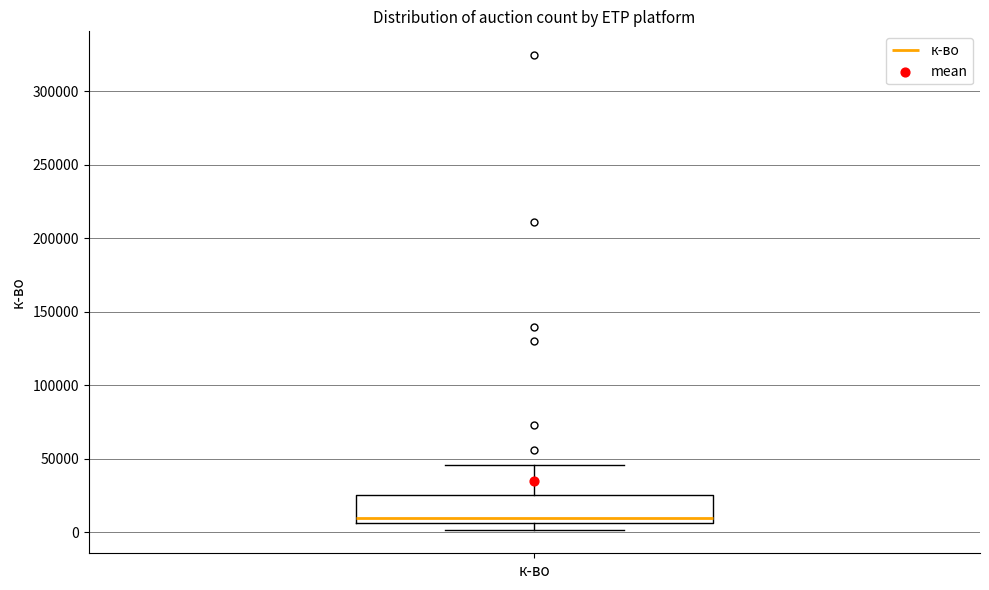

Where does the upper whisker of the box for к-во end on the y-axis? The values are not printed on the chart, so give them approximately, as read against the axis.

45000